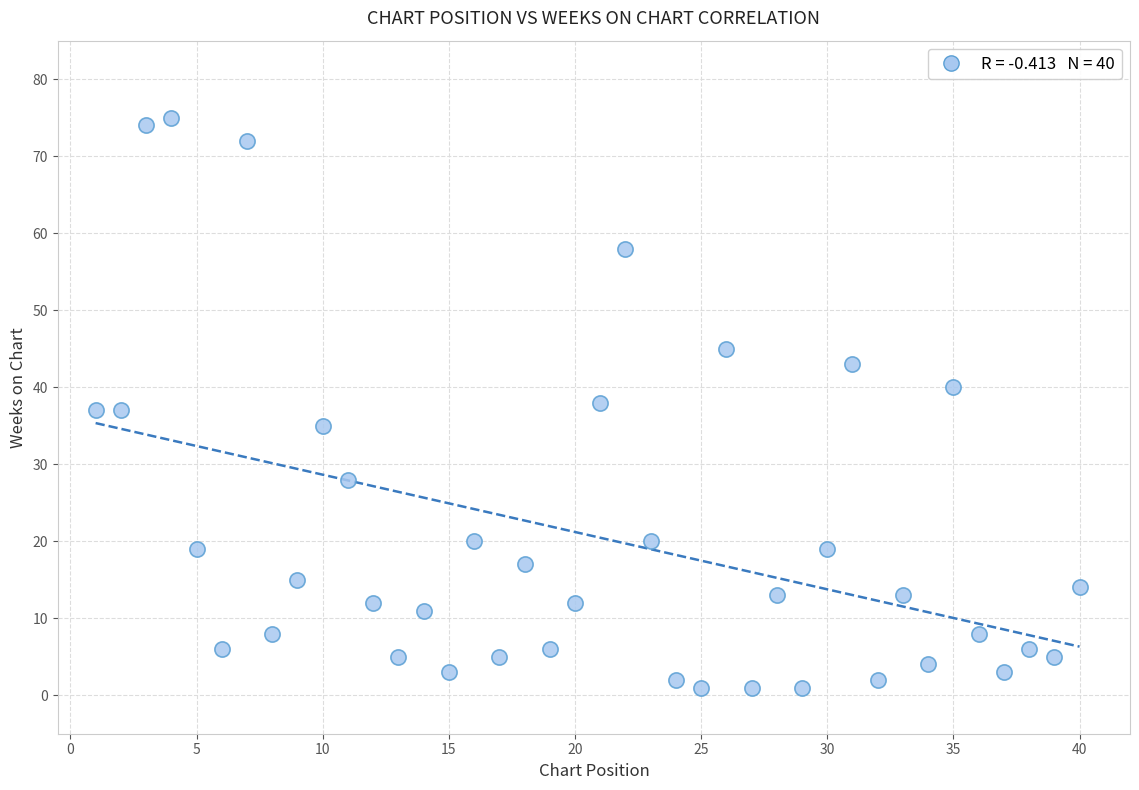

What is the range of X values (max minus min)?

39